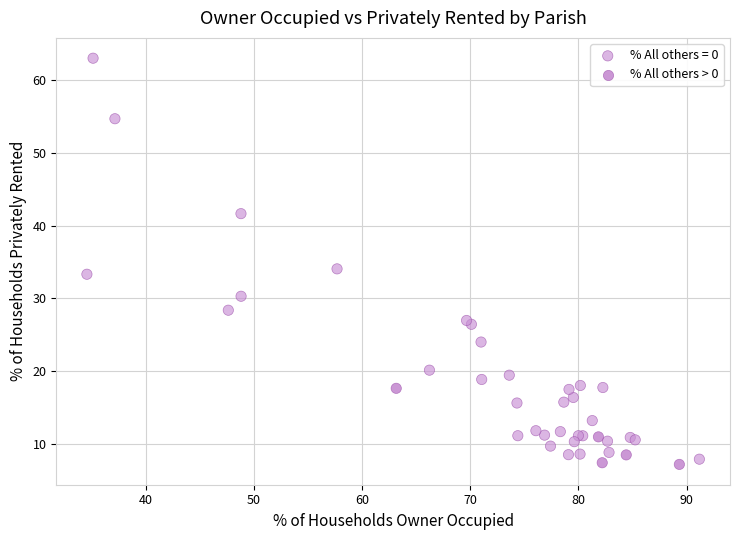

What Y value in the scatter plot is closest to 35?

34.1